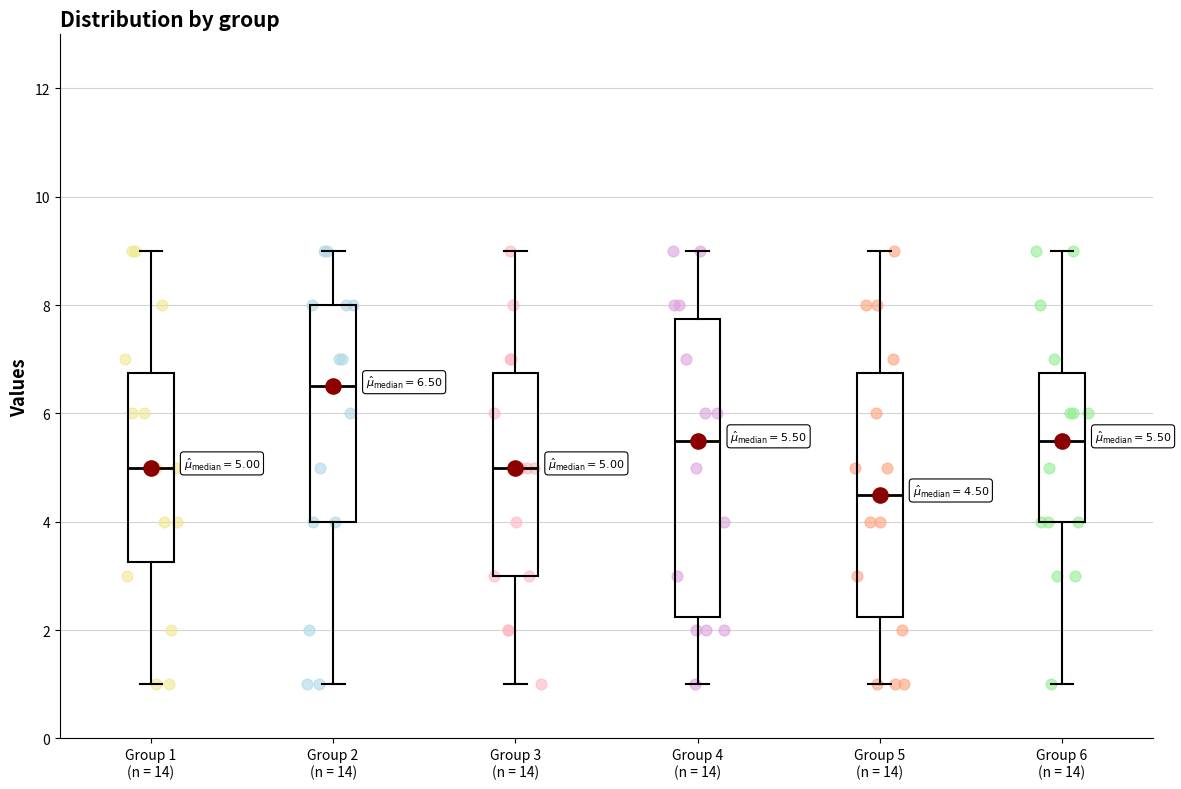

Comparing the boxes themselves (not the whiskers), which one is the tallest?

Group 4 (n = 14)